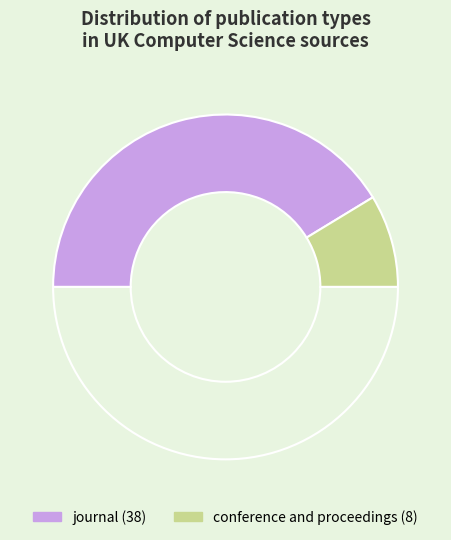

How many slices are in this pie chart?

3